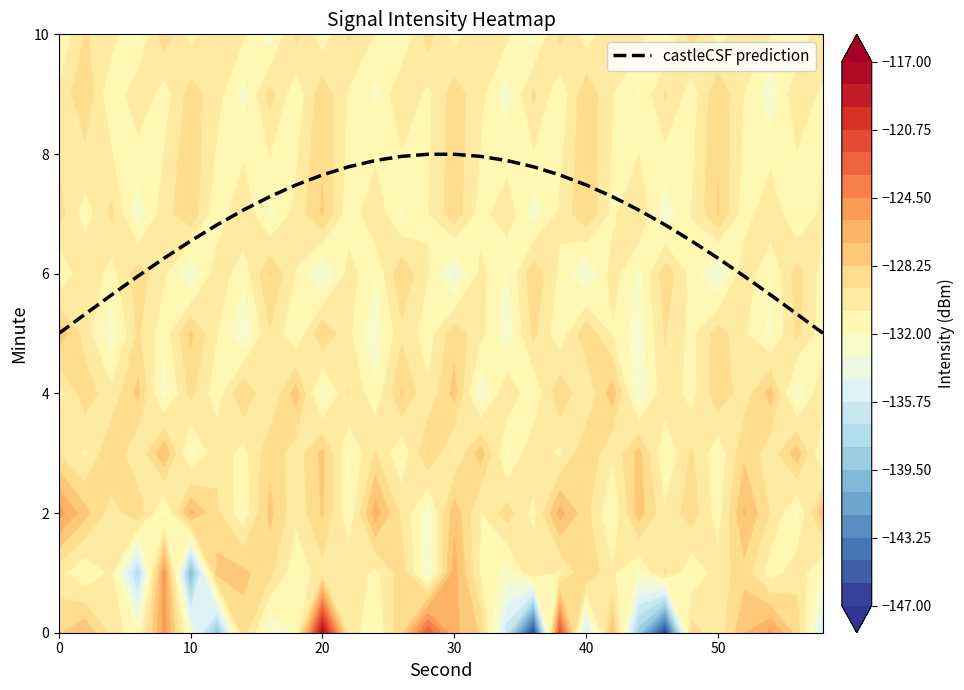

The value of castleCSF prediction at 10 is 6.5. True or false?

True